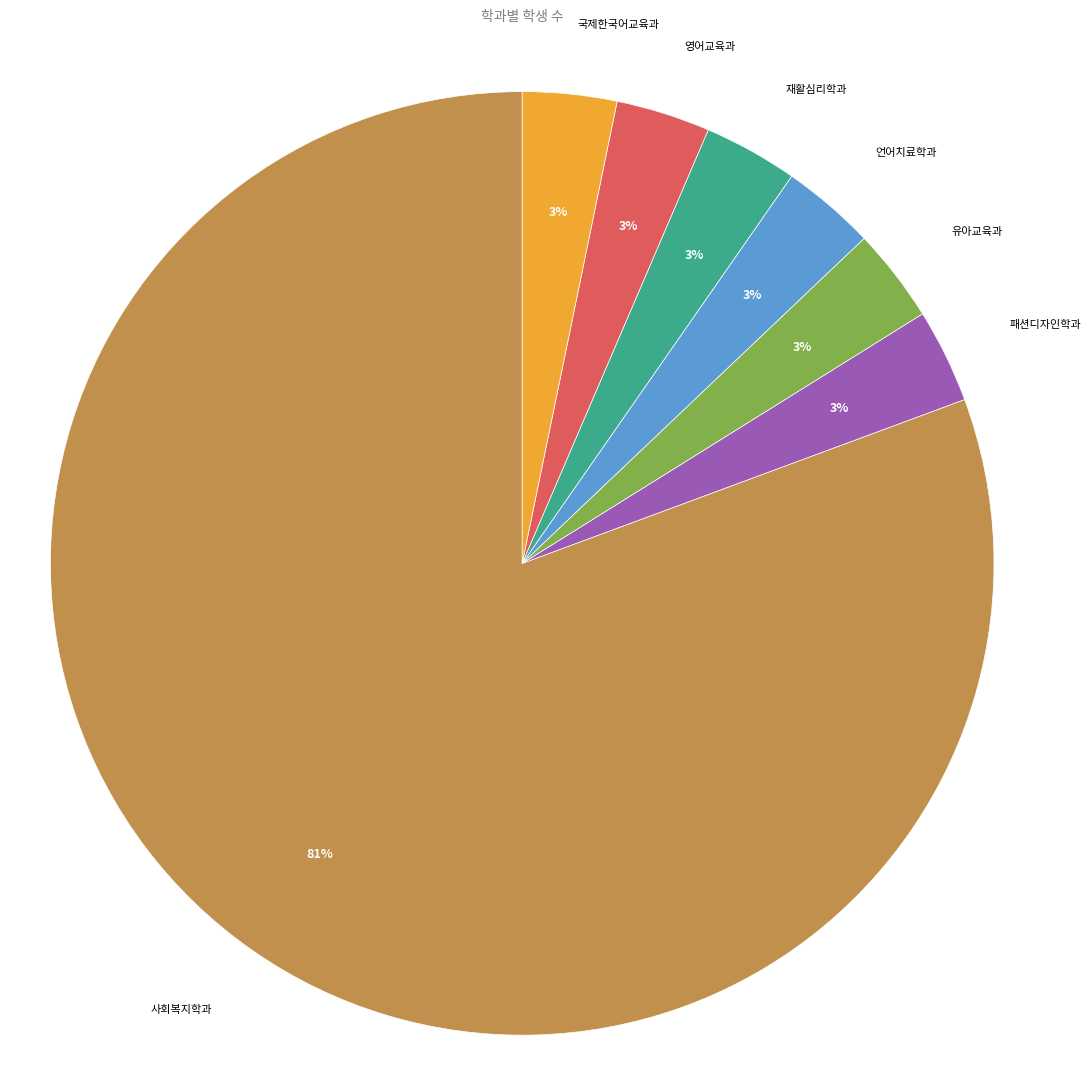

Is there a majority slice in this chart?

Yes